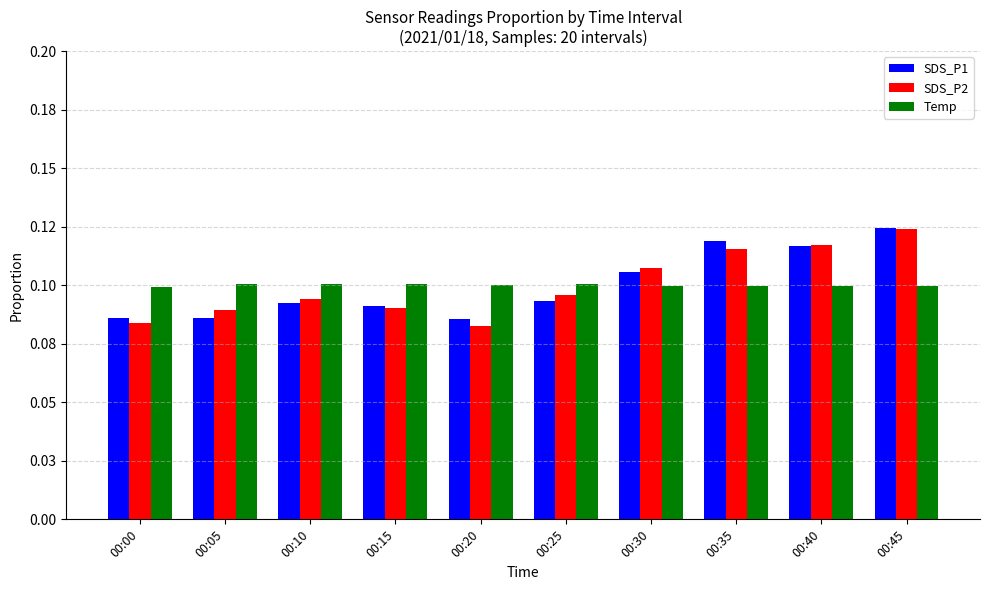

Which series has the widest spread of values?

SDS_P2